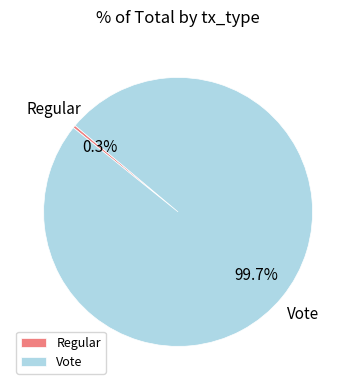

To the nearest percent, what is the combined percentage of Regular and Vote?

100%